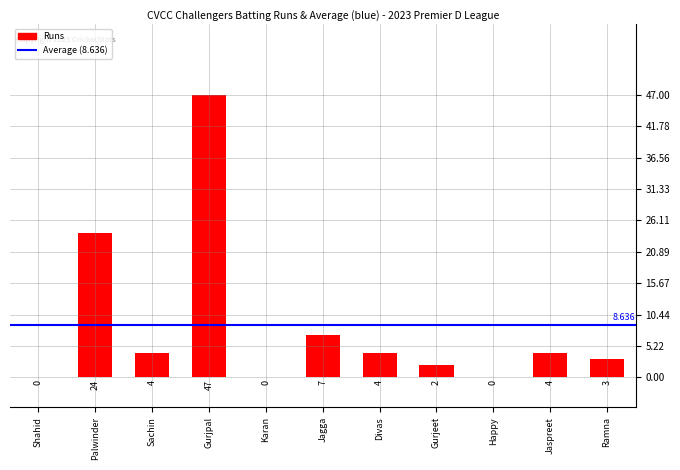

What is the label of the 2nd bar from the right?

Jaspreet